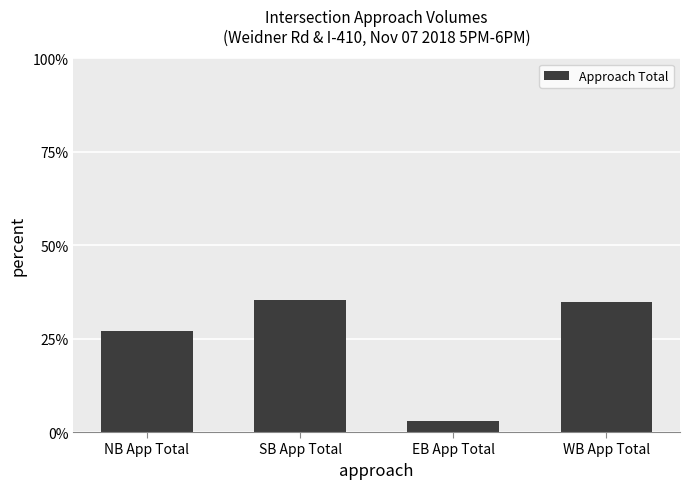

What is the sum of all values?

100.0